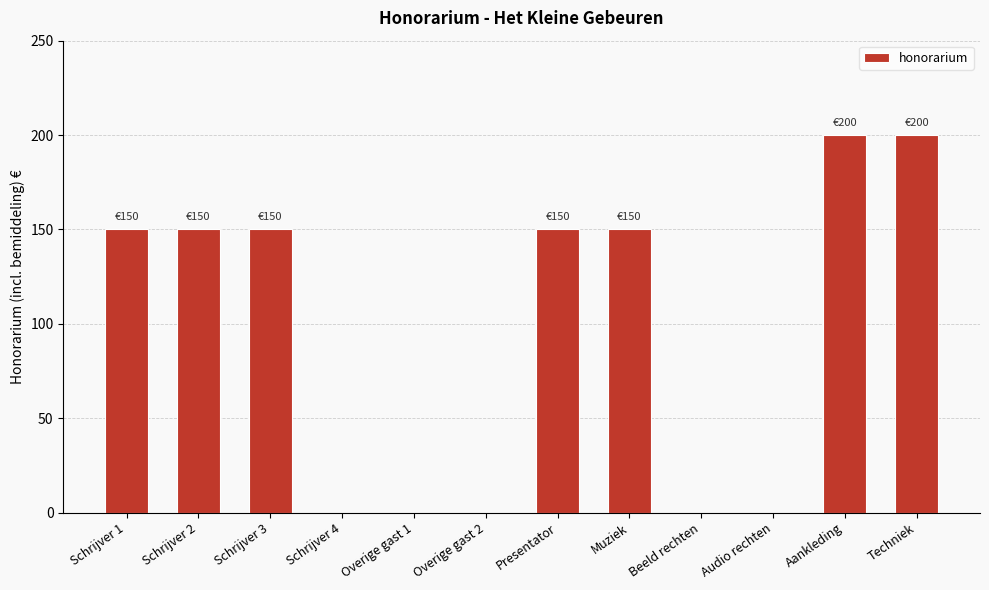

What is the difference between the values at Presentator and Aankleding?

50